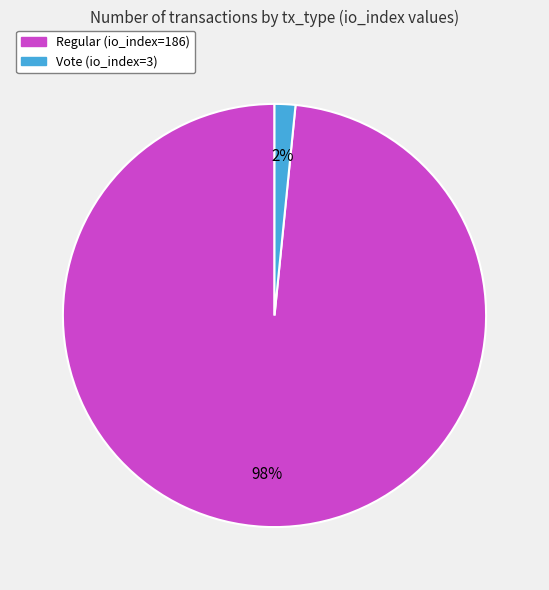

To the nearest percent, what percentage of the pie is Regular (io_index=186)?

98%